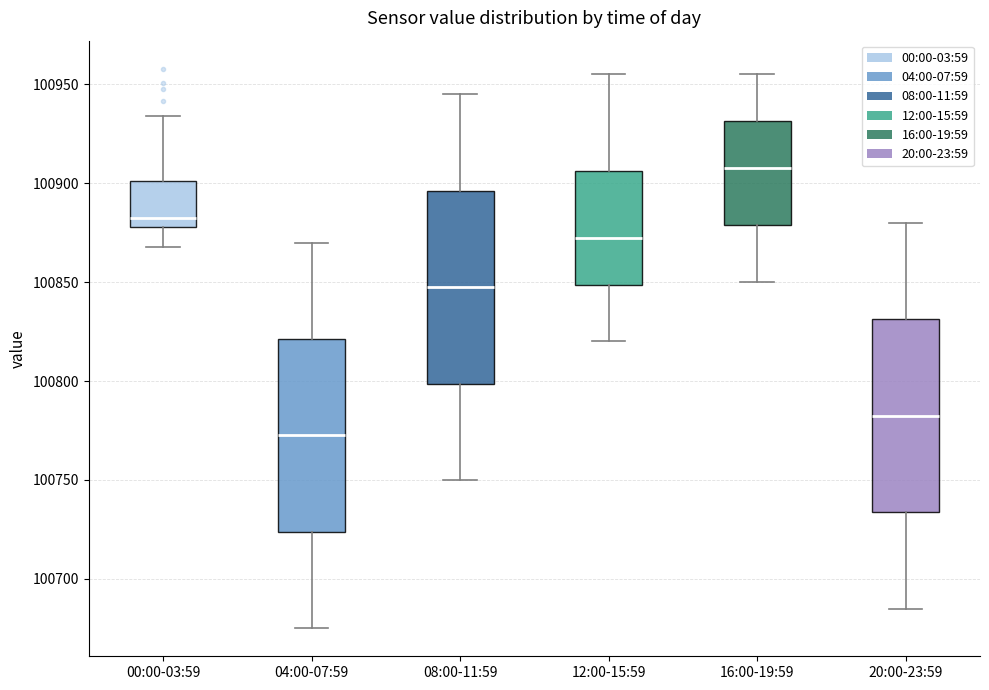

Where is the upper edge of the box for 12:00-15:59 on the y-axis? The values are not printed on the chart, so give them approximately, as read against the axis.

100905